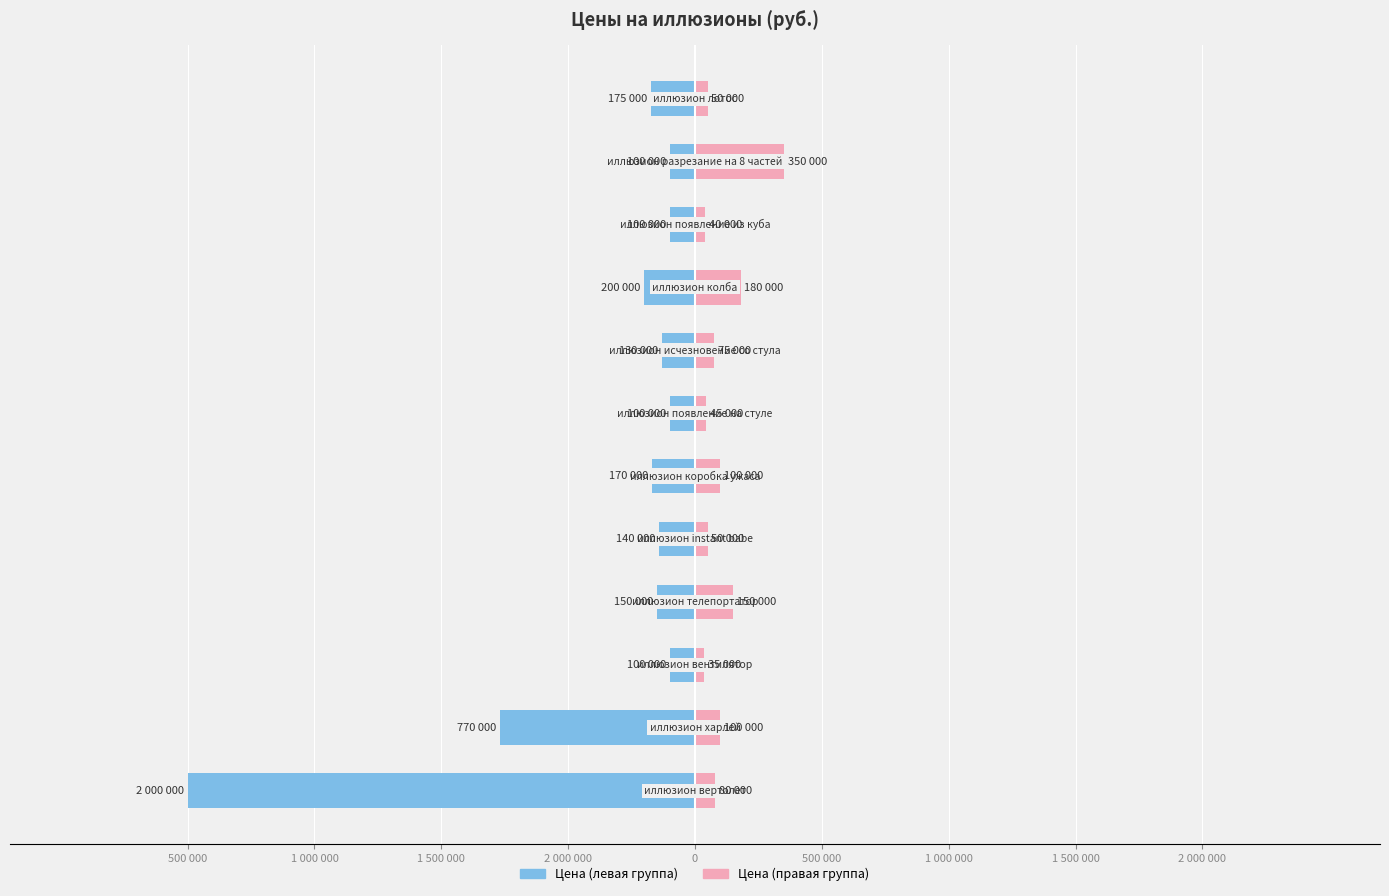

How many series are shown in this chart?

2